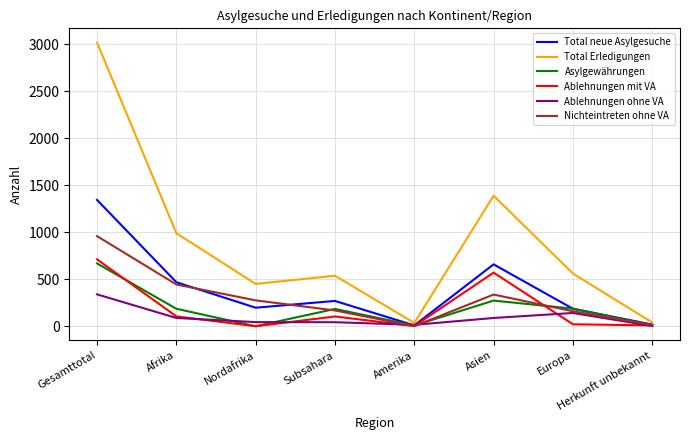

At which label is Total Erledigungen closest to 1526?

Asien